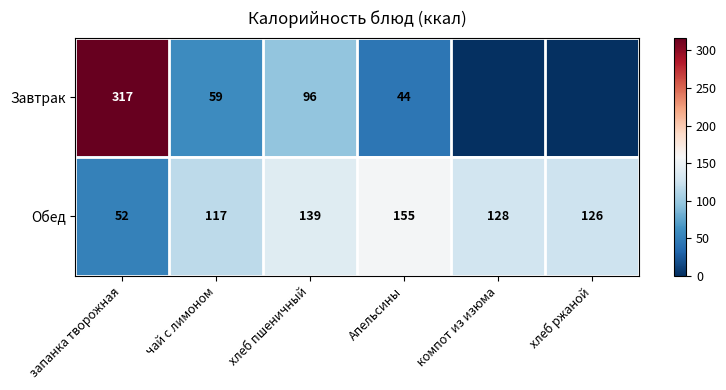

What is the spread (max minus min) of values at запанка творожная?

265